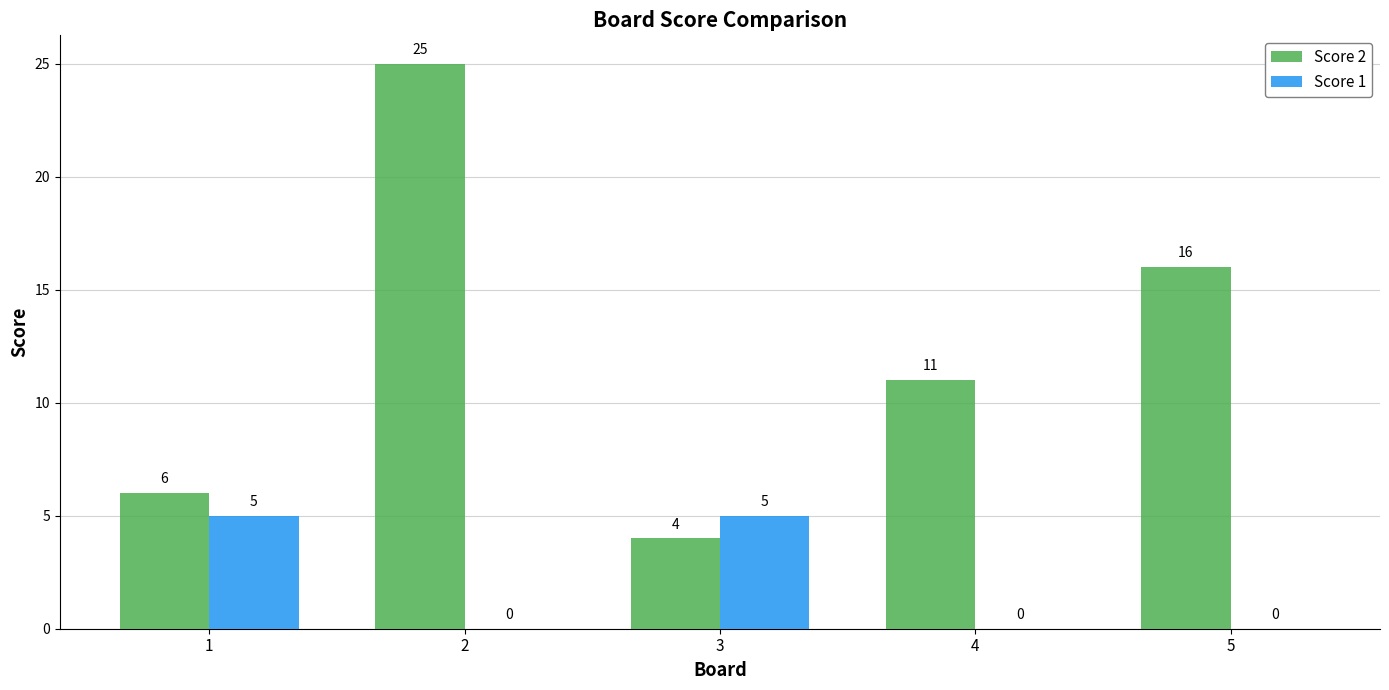

What is the total value across all series at 2?

25